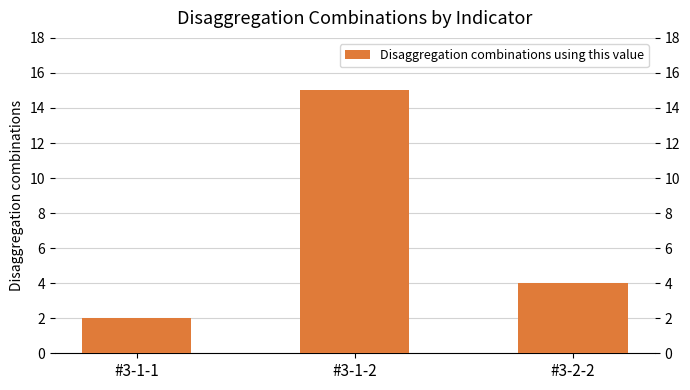

How many values are between 2 and 15?

3